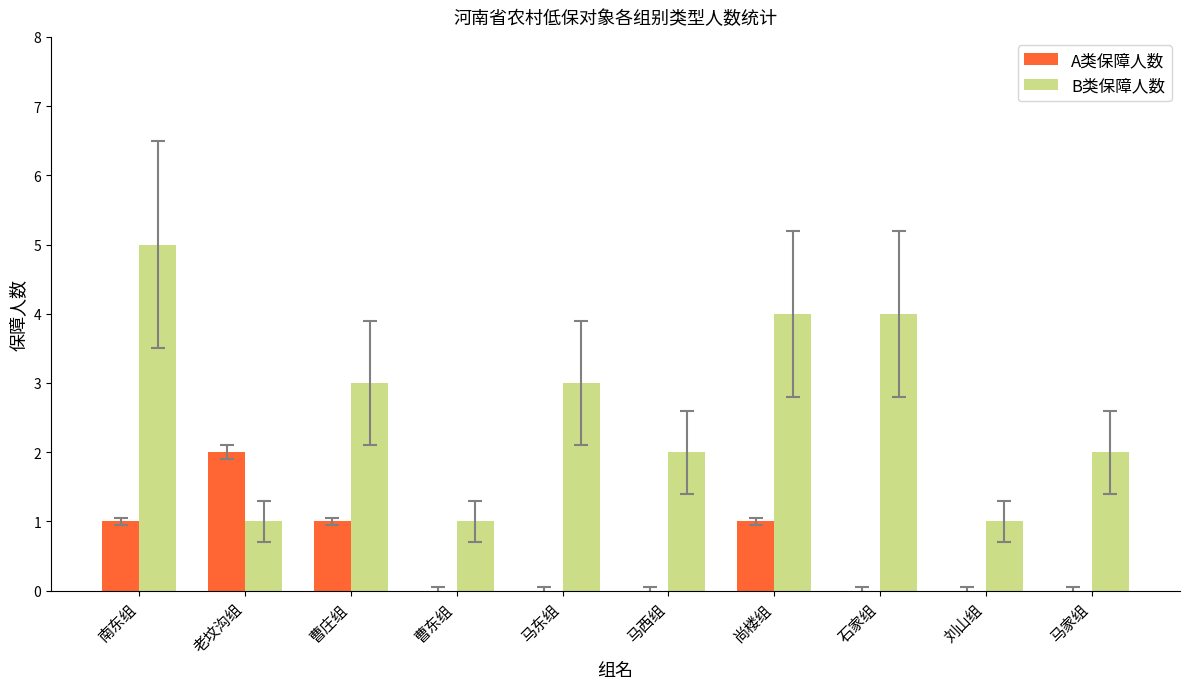

Reading right to left, transcribe all the data shown in this chart.

A类保障人数: 马家组=0	刘山组=0	石家组=0	尚楼组=1	马西组=0	马东组=0	曹东组=0	曹庄组=1	老坟沟组=2	南东组=1
B类保障人数: 马家组=2	刘山组=1	石家组=4	尚楼组=4	马西组=2	马东组=3	曹东组=1	曹庄组=3	老坟沟组=1	南东组=5